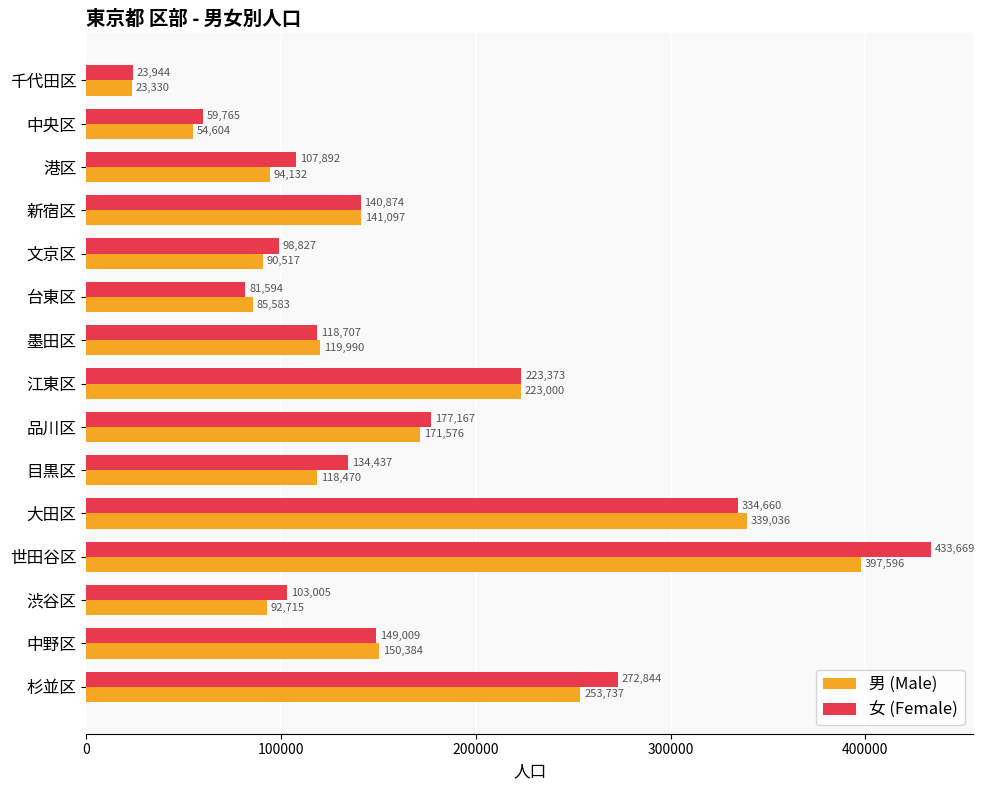

Which series has the largest range (max minus min)?

女 (Female)